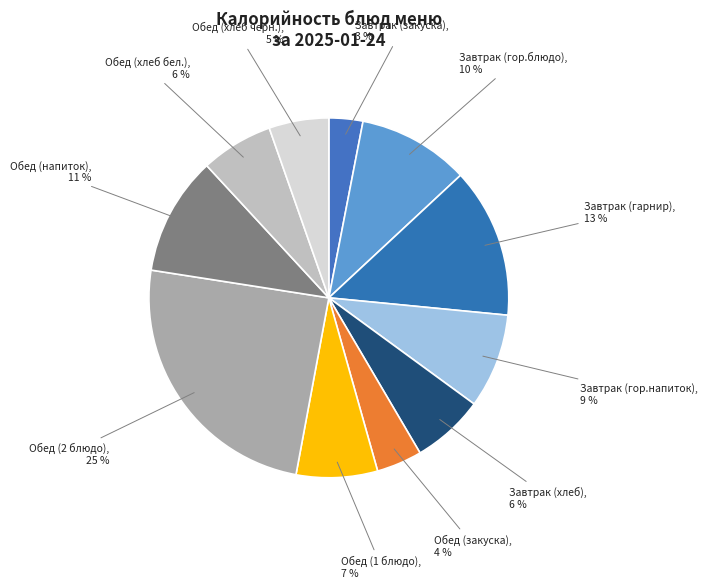

Count the number of slices in the pie.

11